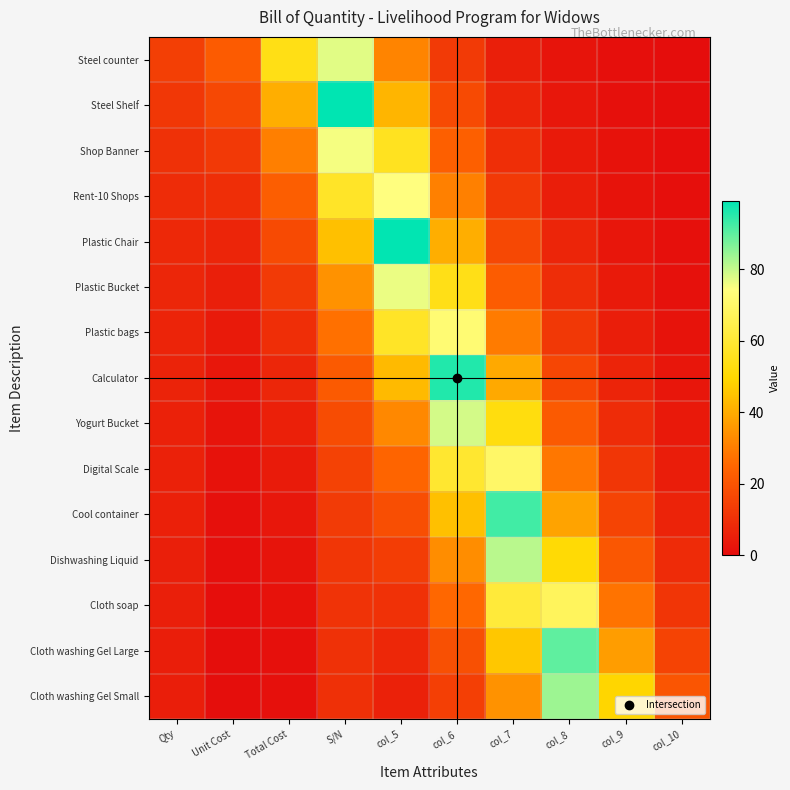

What is the spread (max minus min) of values at col_8?

87.6